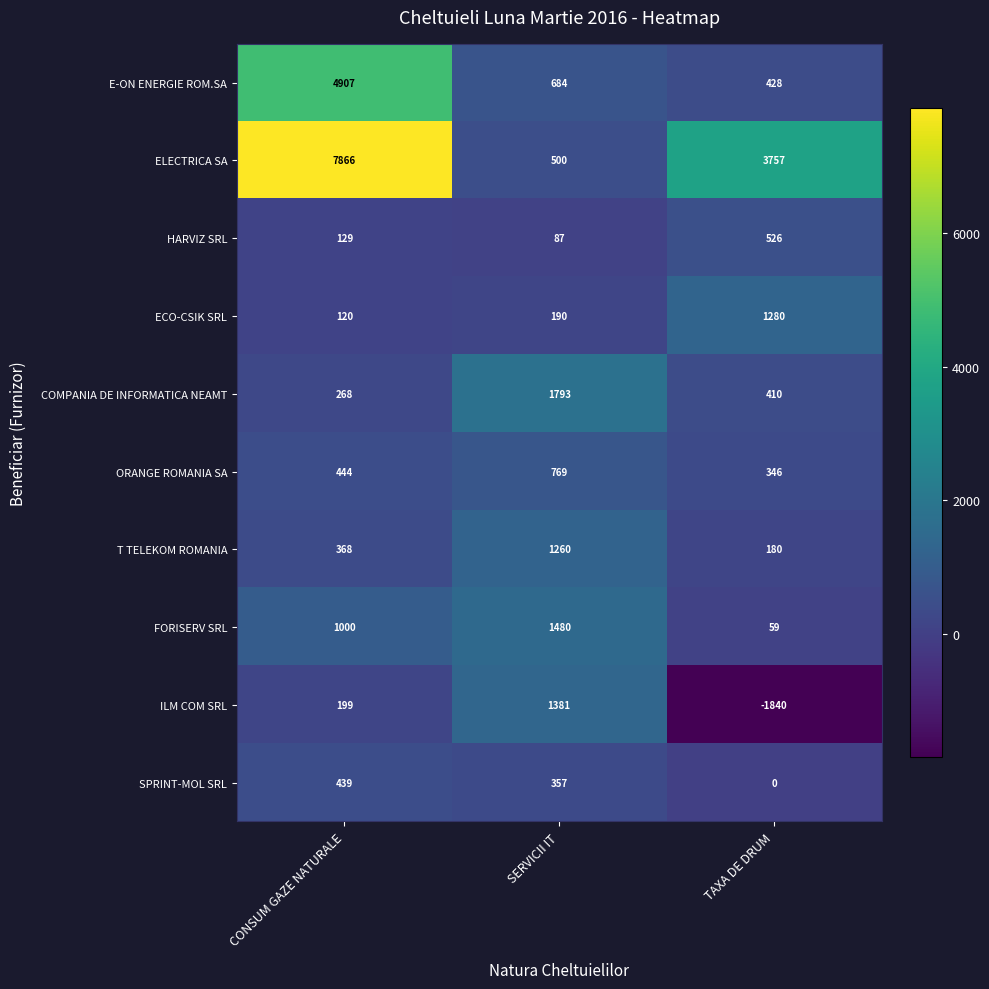

What is the approximate value of T TELEKOM ROMANIA at SERVICII IT, to the nearest 50?

1250